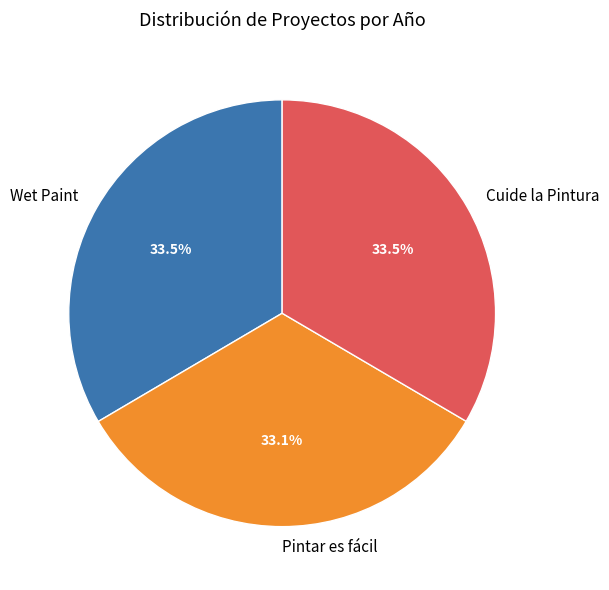

Is Cuide la Pintura the majority of the pie?

No